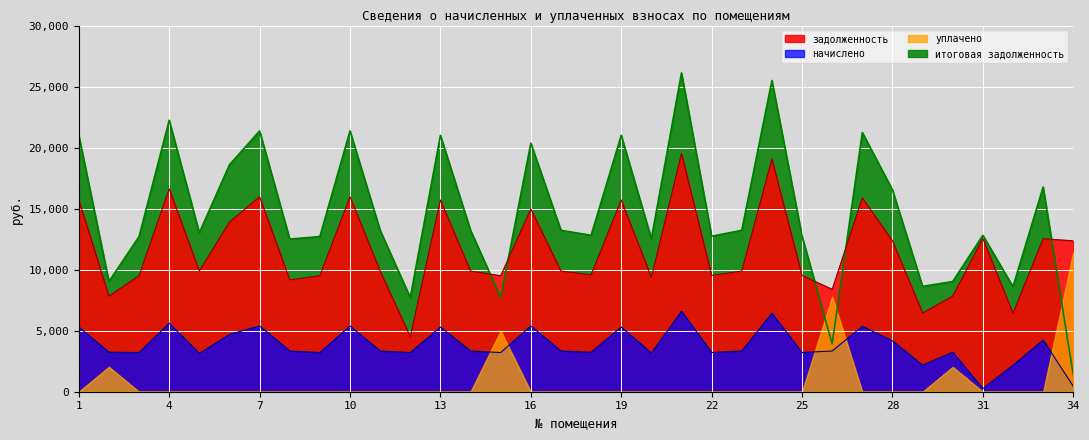

The value of итоговая задолженность at 9 is 22044.4. True or false?

False